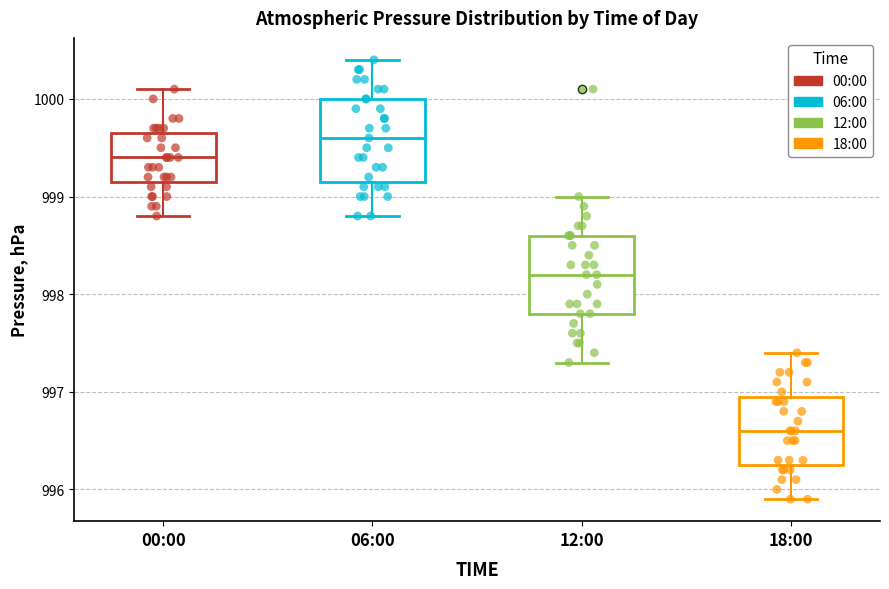

Which box's median line is the highest?

06:00